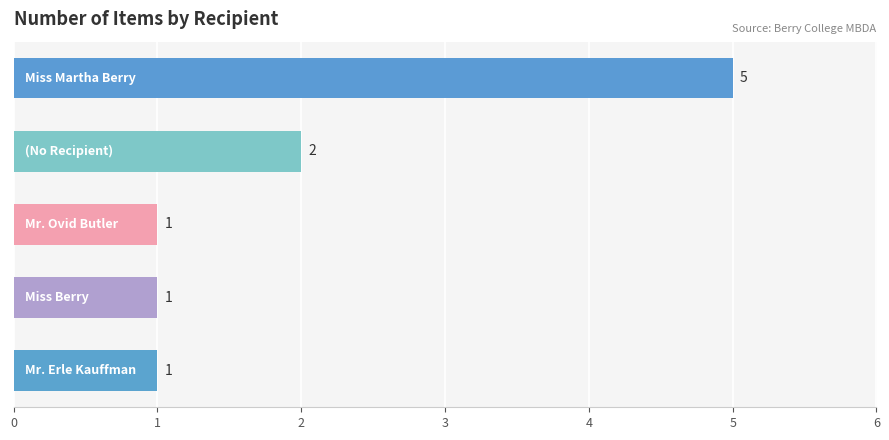

Count the values in the range 1 to 2.

4